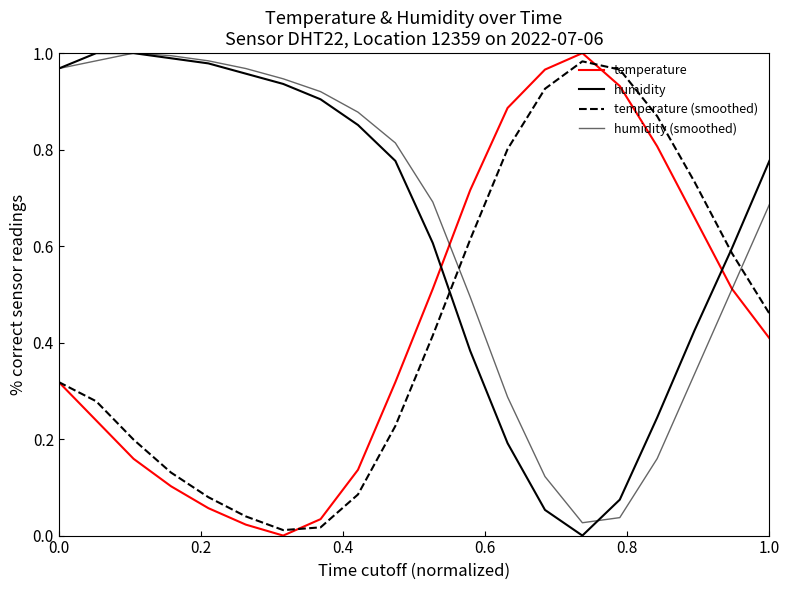

At how many categories does at least one series exceed 0?

20